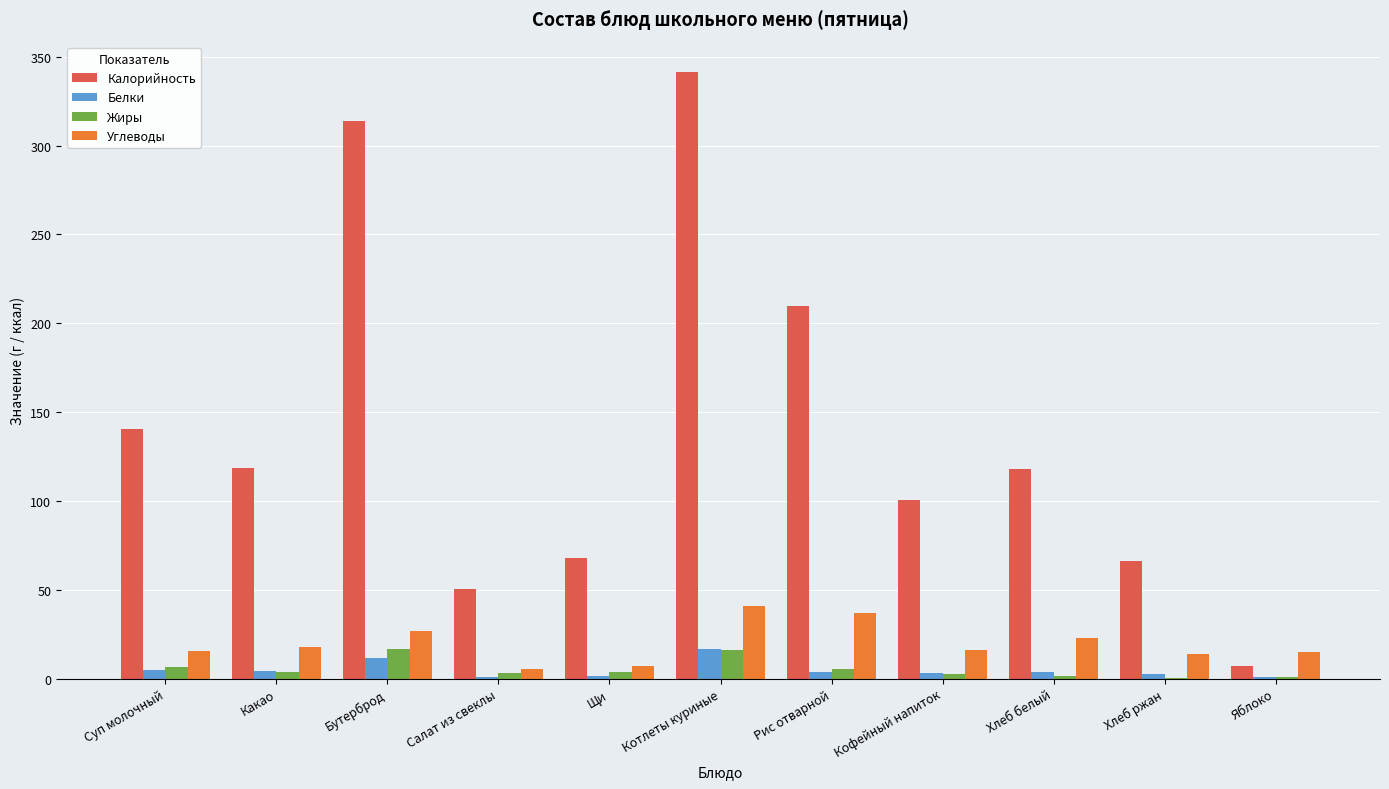

The value of Углеводы at Бутерброд is 26.7. True or false?

True